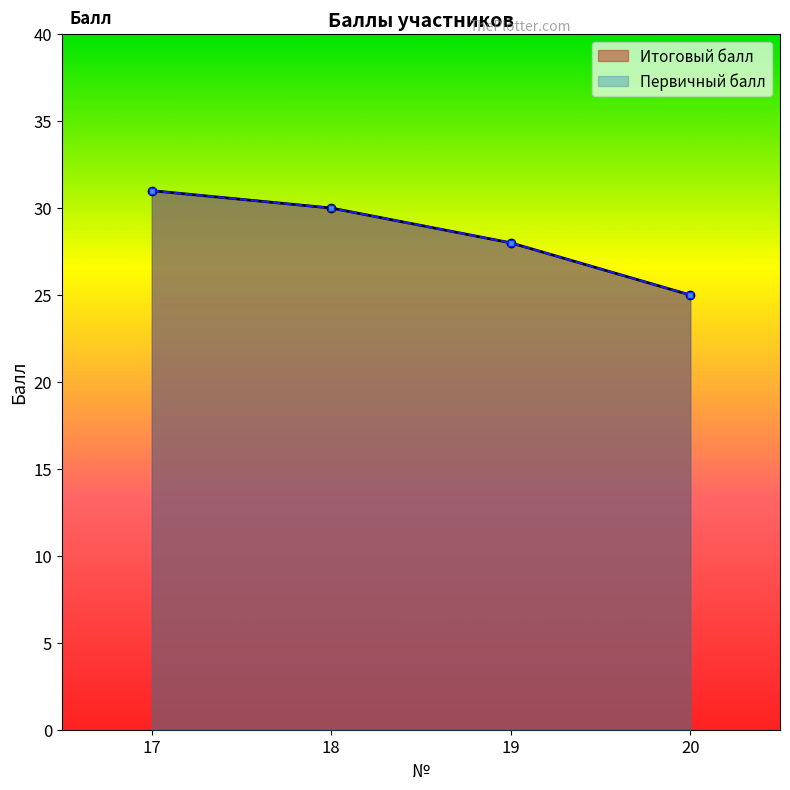

What is the sum of the Итоговый балл values at 19 and 17?

59